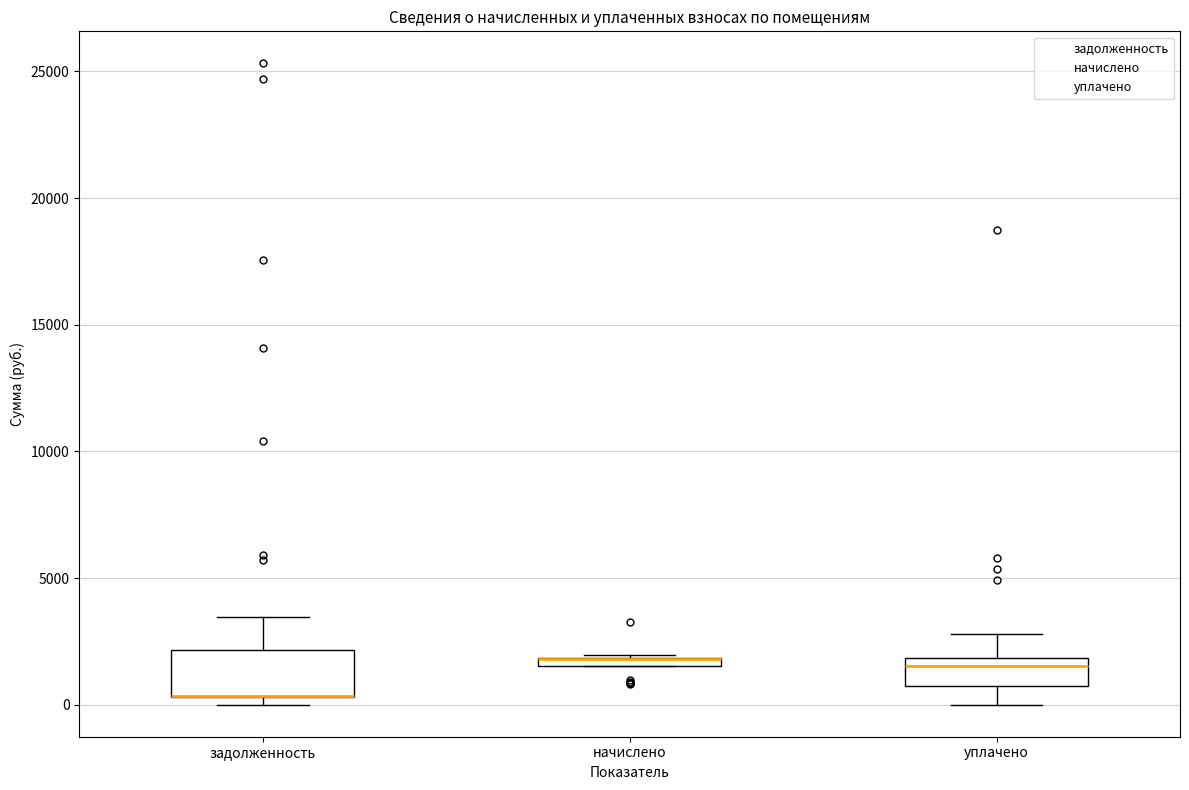

Where does the lower whisker of the box for уплачено end on the y-axis? The values are not printed on the chart, so give them approximately, as read against the axis.

0